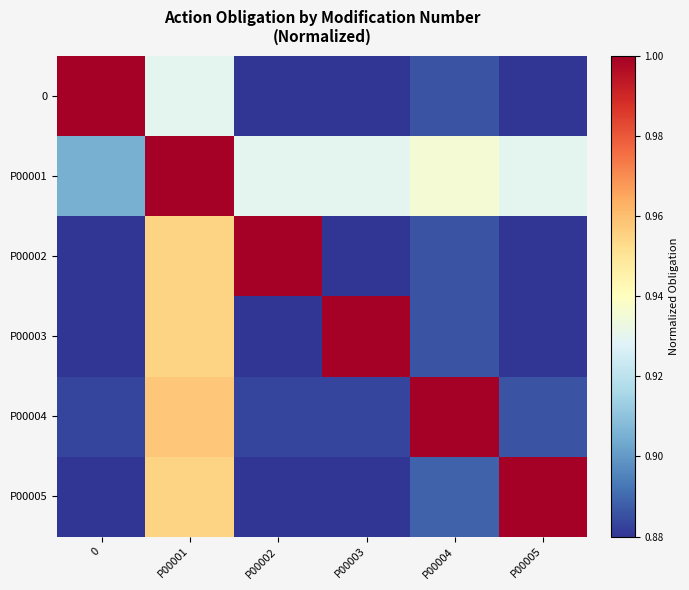

Reading left to right, list all the values displayed in this chart.

0: 0=1.0	P00001=0.9	P00002=0.9	P00003=0.9	P00004=0.9	P00005=0.9
P00001: 0=0.9	P00001=1.0	P00002=0.9	P00003=0.9	P00004=0.9	P00005=0.9
P00002: 0=0.9	P00001=1.0	P00002=1.0	P00003=0.9	P00004=0.9	P00005=0.9
P00003: 0=0.9	P00001=1.0	P00002=0.9	P00003=1.0	P00004=0.9	P00005=0.9
P00004: 0=0.9	P00001=1.0	P00002=0.9	P00003=0.9	P00004=1.0	P00005=0.9
P00005: 0=0.9	P00001=1.0	P00002=0.9	P00003=0.9	P00004=0.9	P00005=1.0